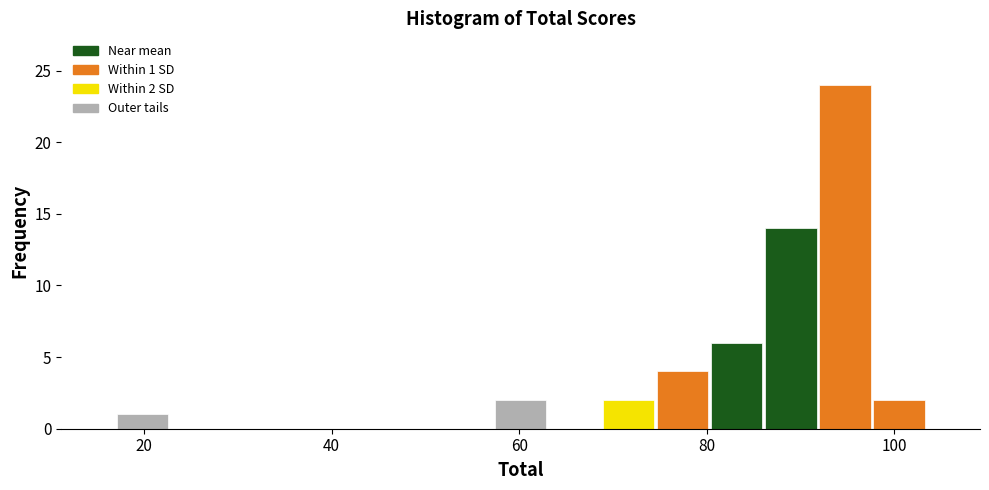

Read against the x-axis, roughly where is the centre of the tallest bar?

94